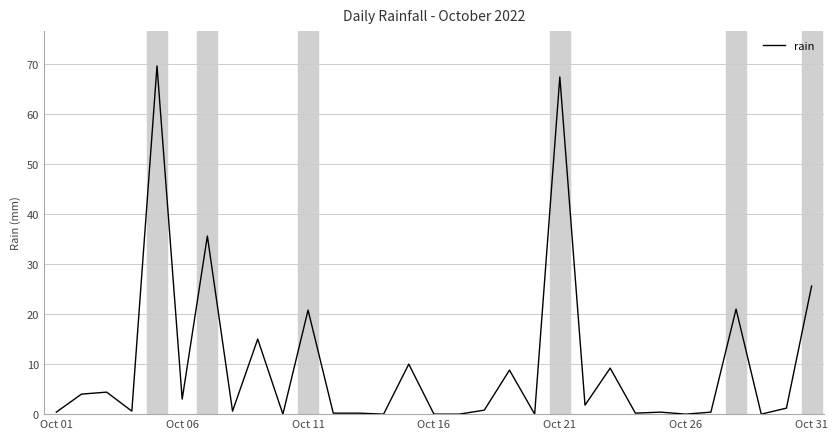

Is this an area chart (filled region under the line)?

No